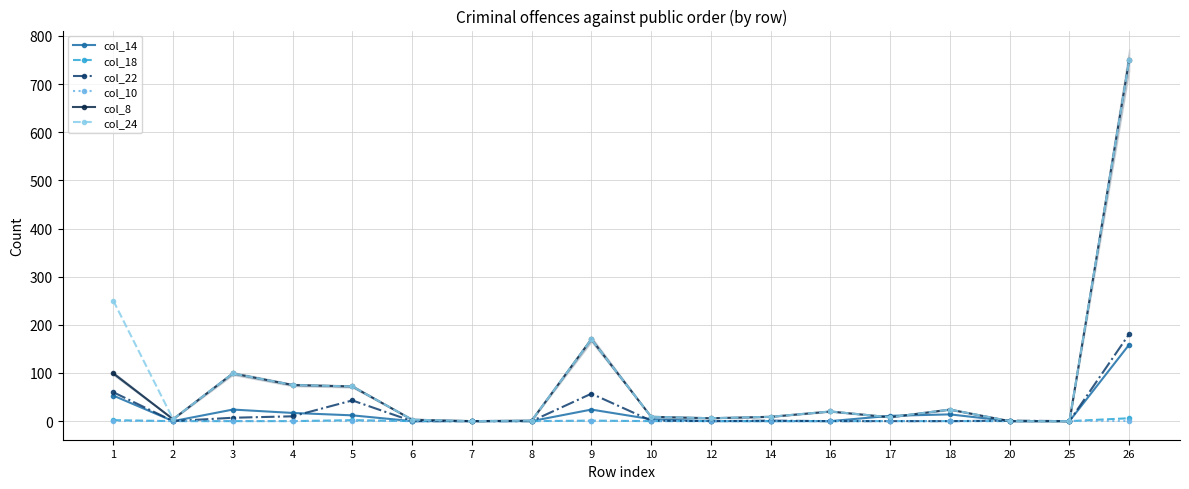

The col_24 series shows 15 at 10. True or false?

False